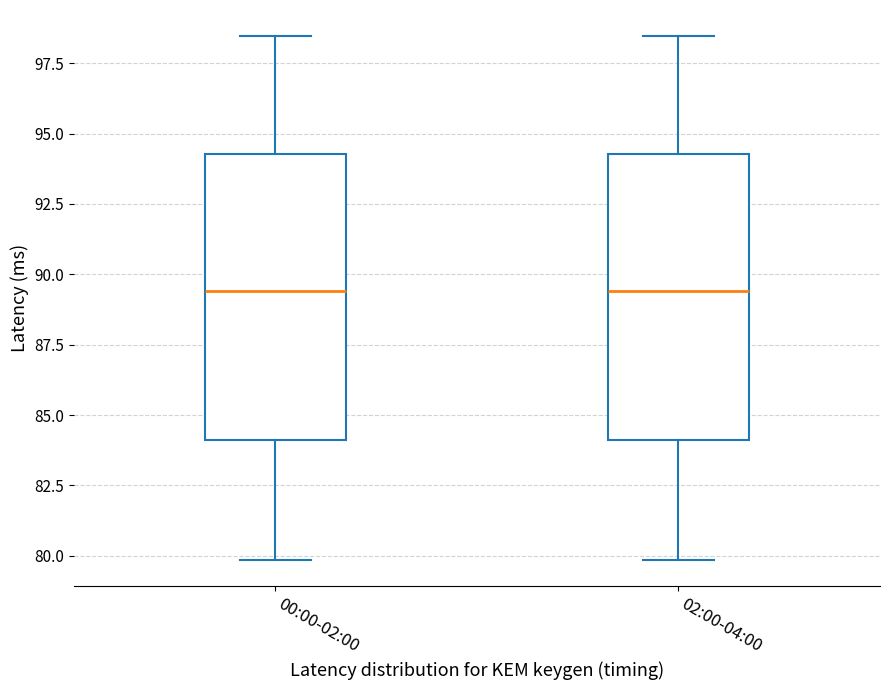

Reading left to right, read every box against the y-axis: the position of its median line, the range the box covers, and the ends of its whiskers. The values are not printed on the chart, so give them approximately, as read against the axis.

00:00-02:00: median 89.5, box 84.0 to 94.5, whiskers 80.0 to 98.5
02:00-04:00: median 89.5, box 84.0 to 94.5, whiskers 80.0 to 98.5